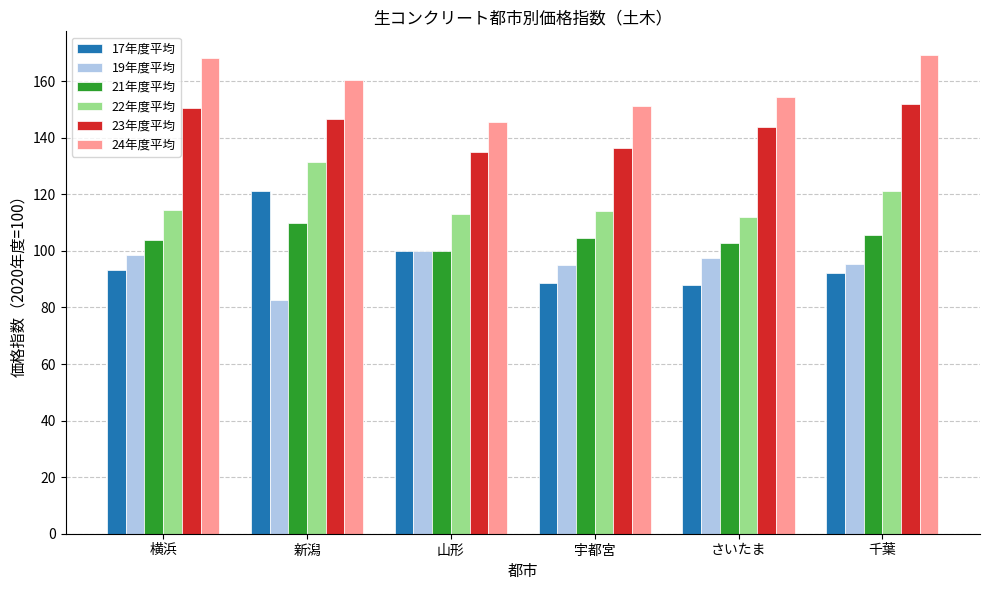

What is the spread (max minus min) of values at 新潟?

77.8